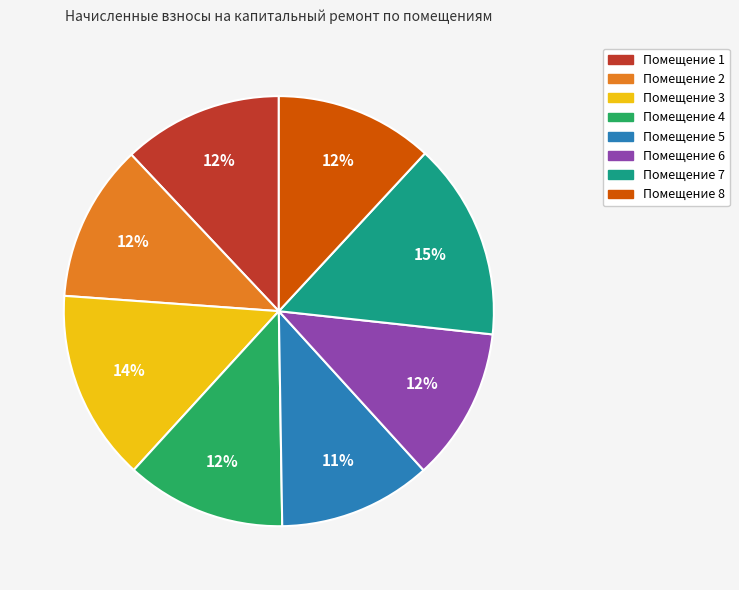

How many segments does this pie chart have?

8